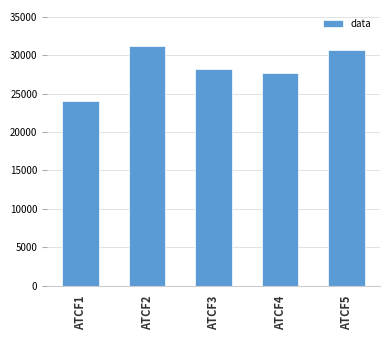

What is the difference between the values at ATCF1 and ATCF3?

4140